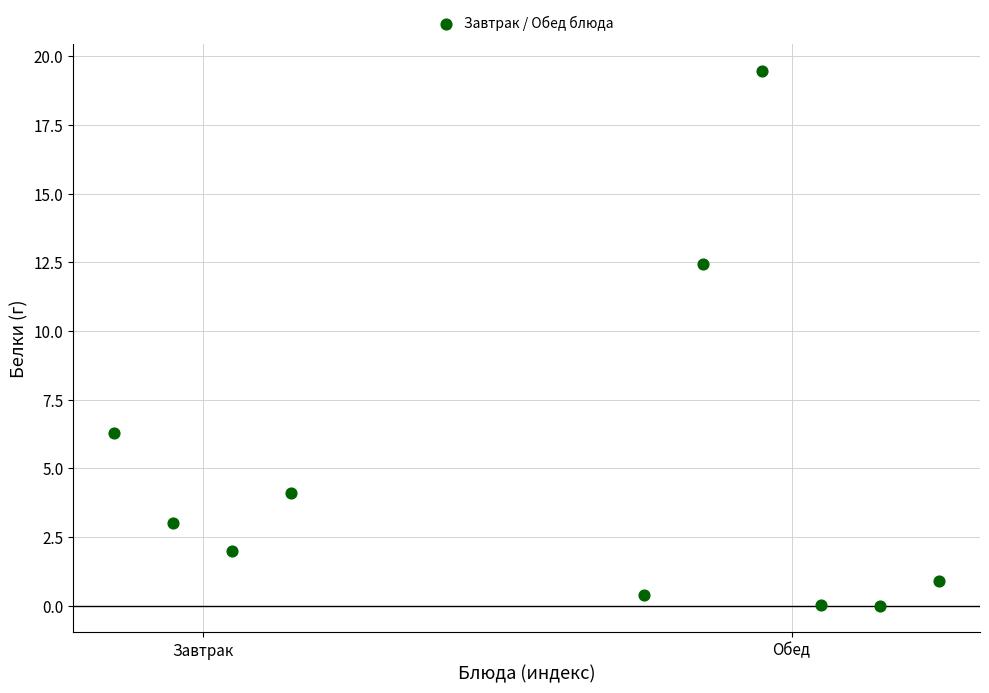

What Y value in the scatter plot is closest to 9?

6.3